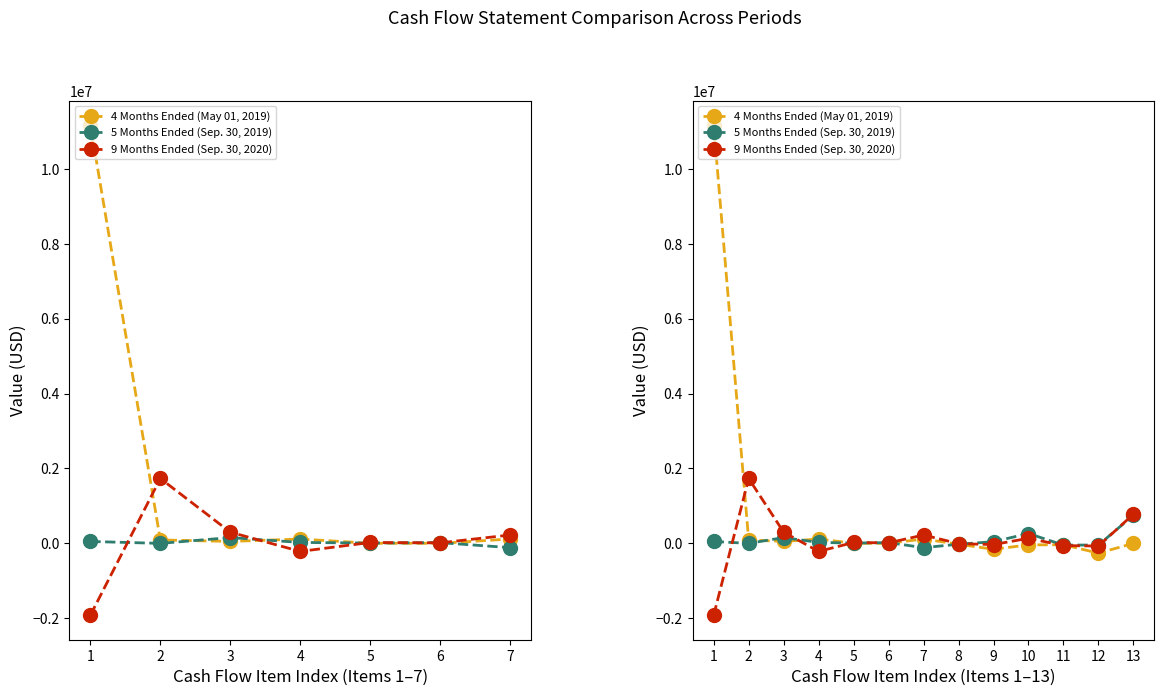

What is the difference between the maximum and minimum values in the 4 Months Ended (May 01, 2019) series?

11426257